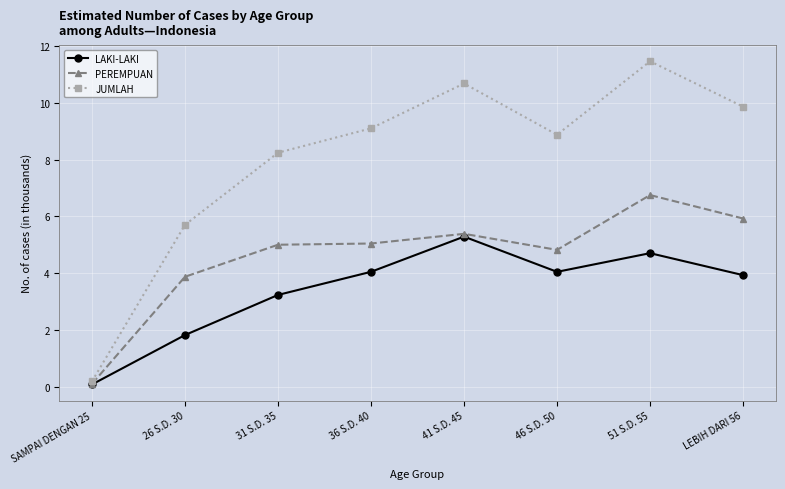

Does the chart display data point markers on the line(s)?

Yes